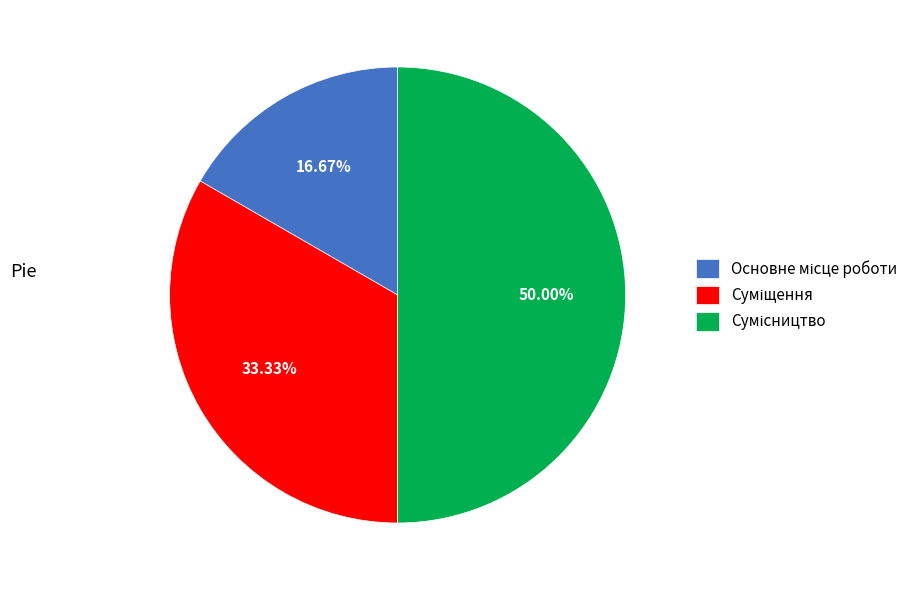

How many segments does this pie chart have?

3